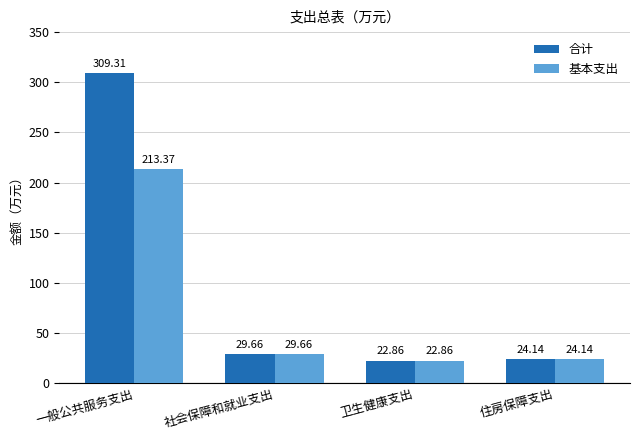

True or false: 基本支出 has a value of 24.1 at 住房保障支出.

True